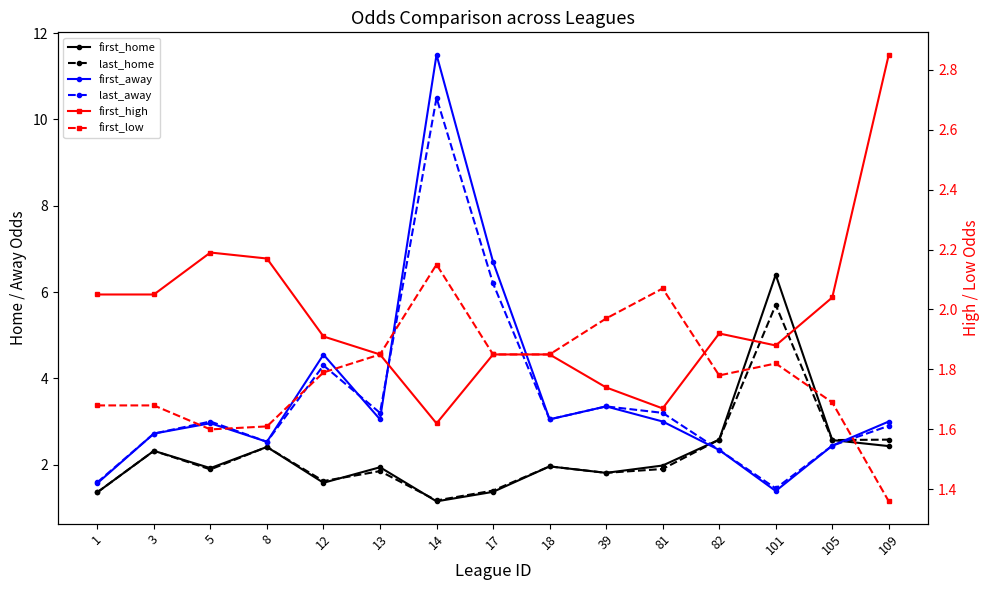

Which series changed the most between 12 and 82?

first_away